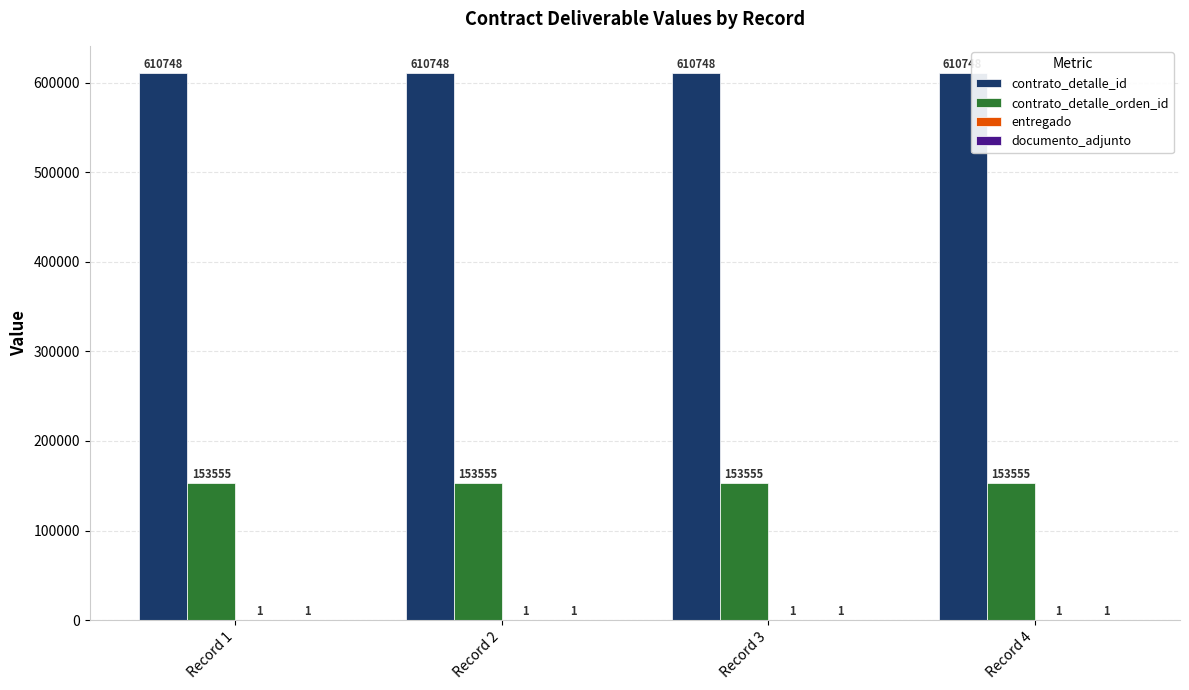

How many groups of bars are there?

4